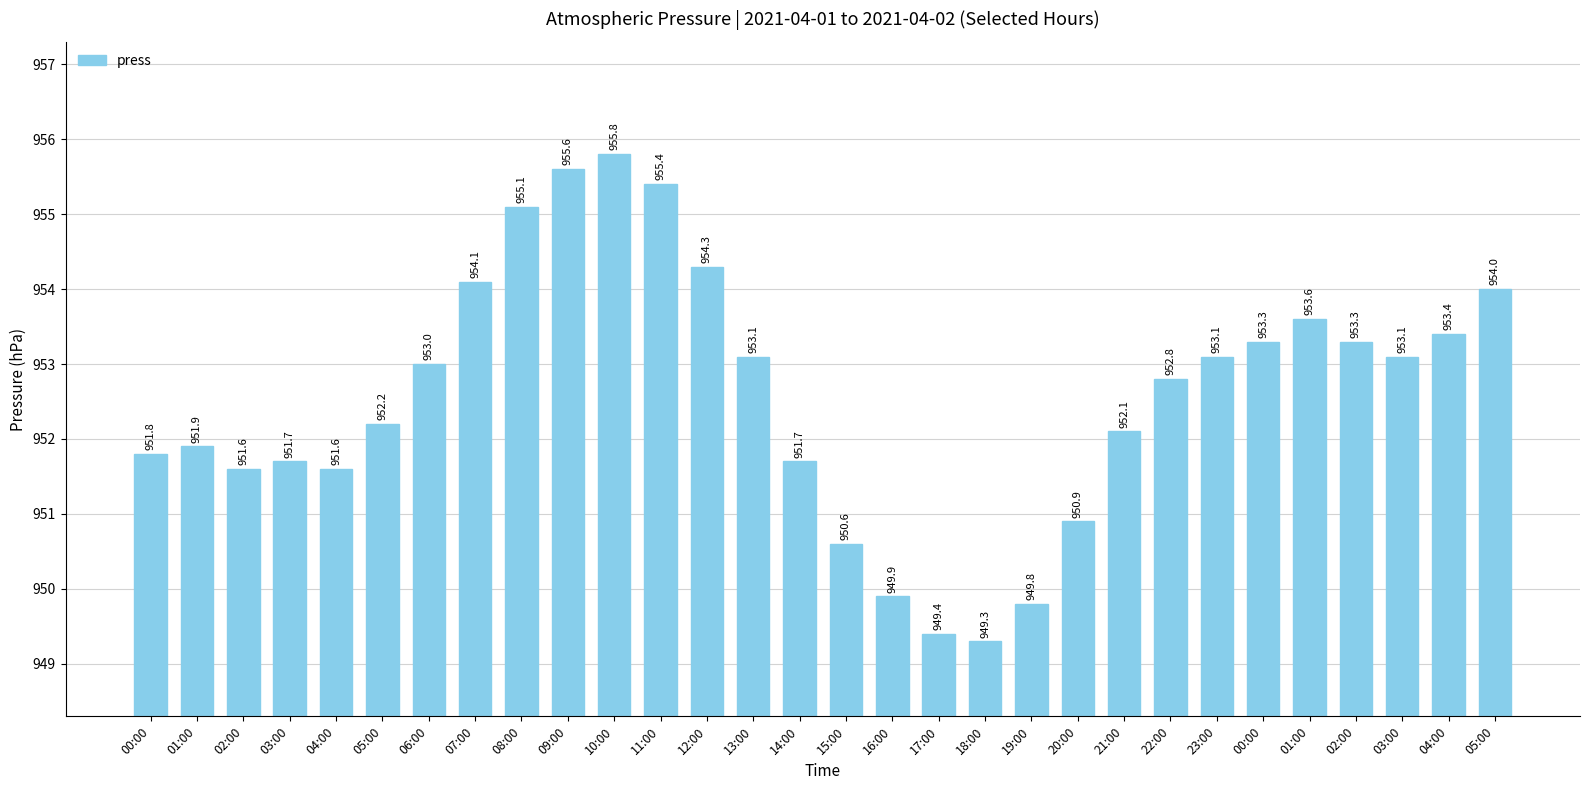

How many distinct data groups are displayed?

1